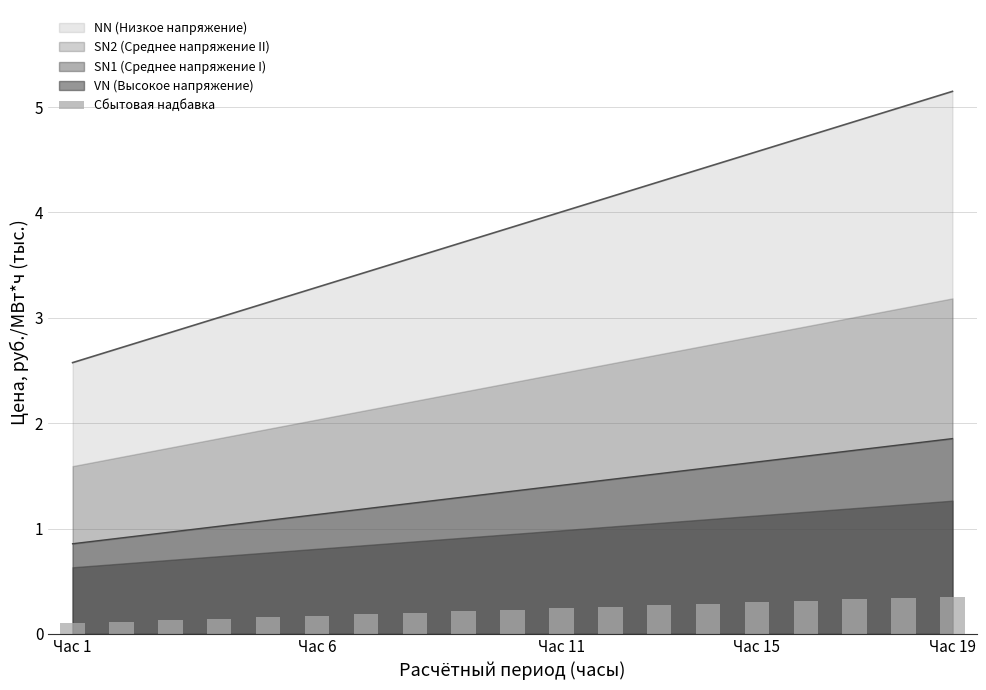

At which label does NN (Низкое напряжение) reach its peak?

Час 19